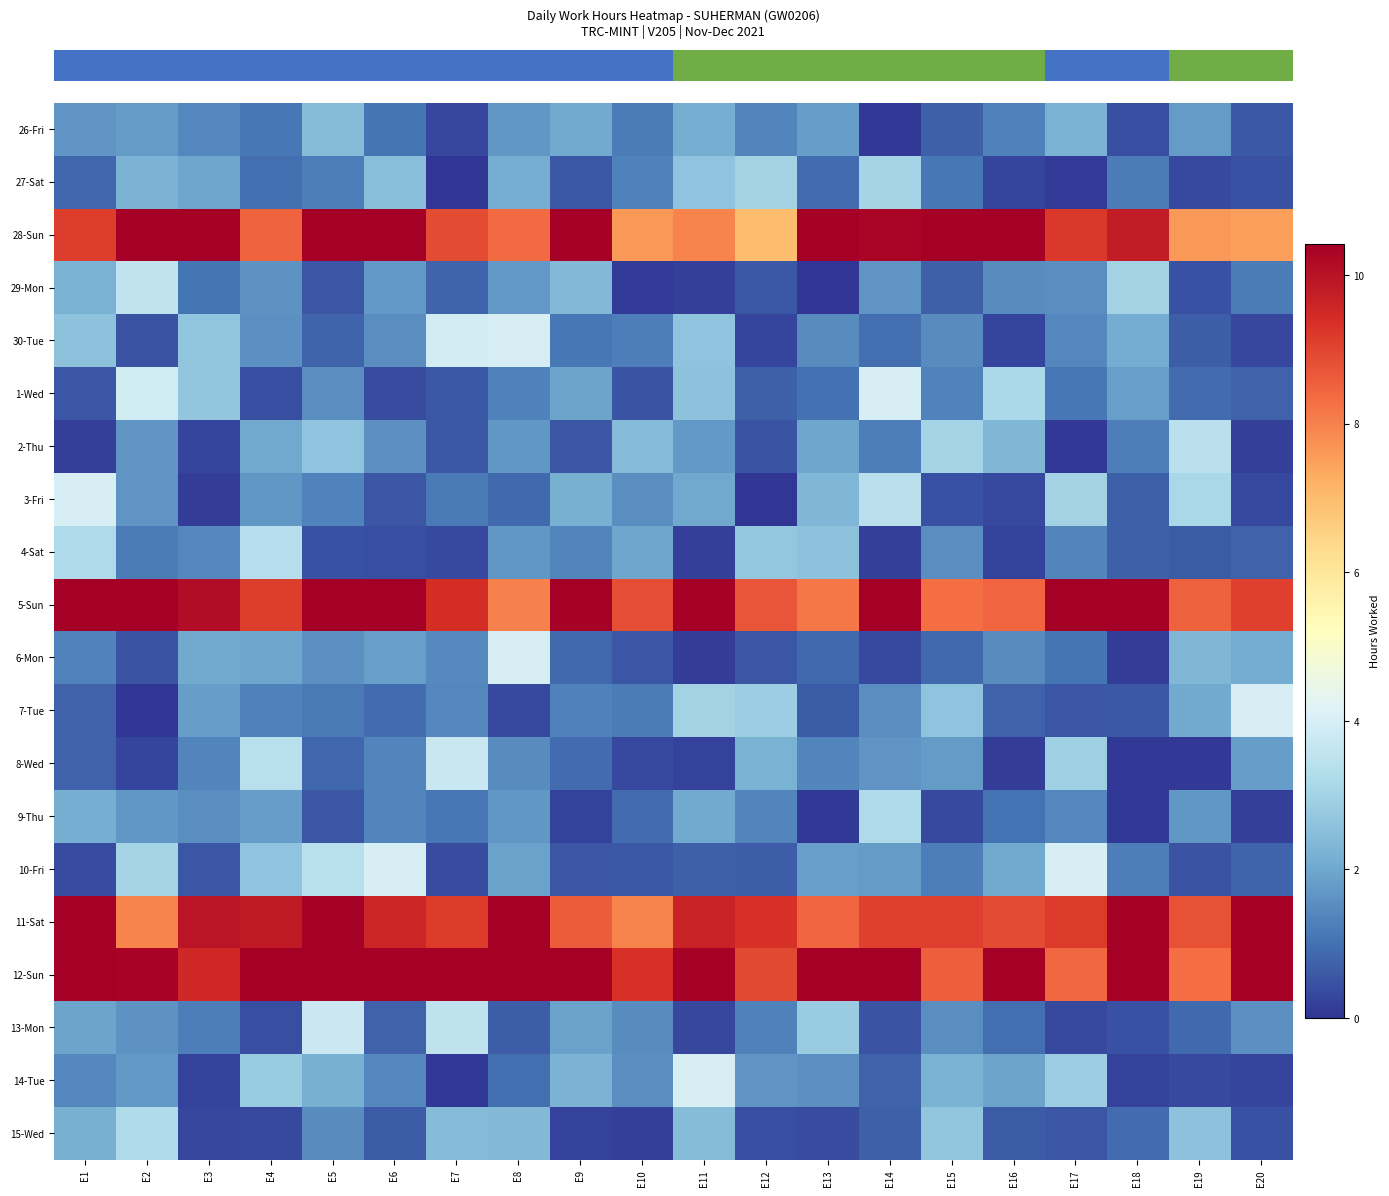

How many data points does each series have?

20